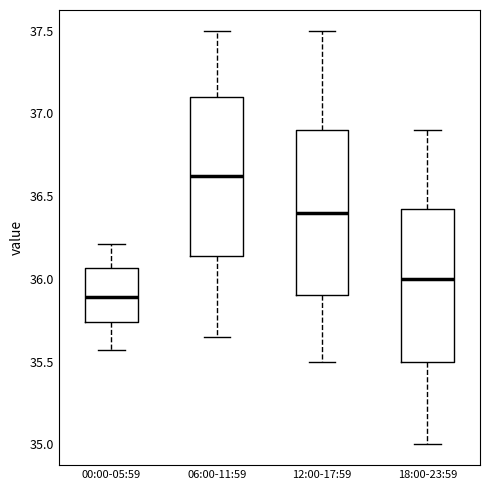

Reading left to right, transcribe this box plot: for each box, give where its median line is, the range the box spans, and where its two whiskers end, as read against the y-axis. The values are not printed on the chart, so give them approximately, as read against the axis.

00:00-05:59: median 35.90, box 35.75 to 36.05, whiskers 35.55 to 36.20
06:00-11:59: median 36.65, box 36.15 to 37.10, whiskers 35.65 to 37.50
12:00-17:59: median 36.40, box 35.90 to 36.90, whiskers 35.50 to 37.50
18:00-23:59: median 36.00, box 35.50 to 36.45, whiskers 35.00 to 36.90